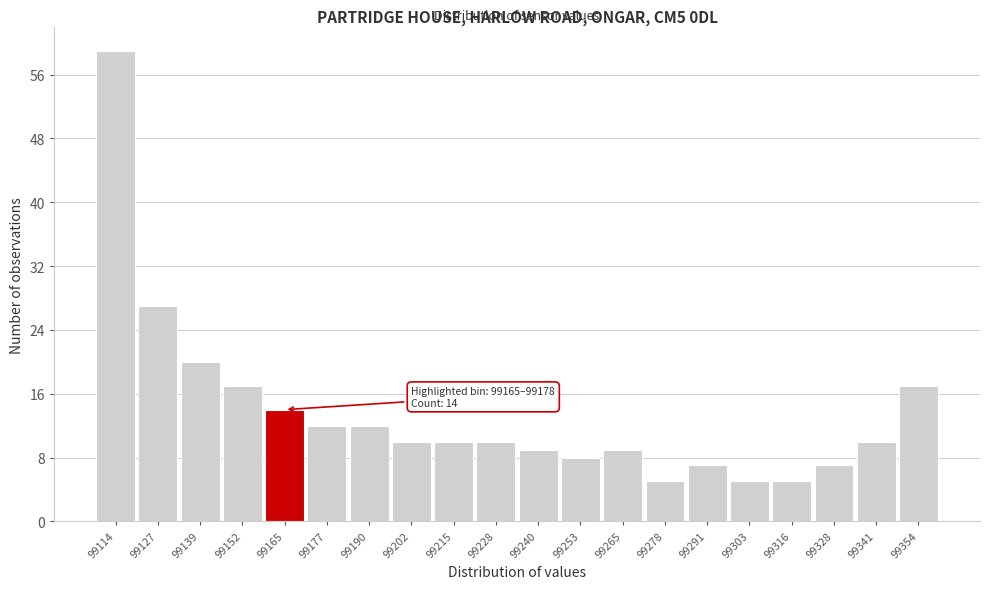

Reading left to right, list all the values displayed in this chart.

99114=59	99127=27	99139=20	99152=17	99165=14	99177=12	99190=12	99202=10	99215=10	99228=10	99240=9	99253=8	99265=9	99278=5	99291=7	99303=5	99316=5	99328=7	99341=10	99354=17